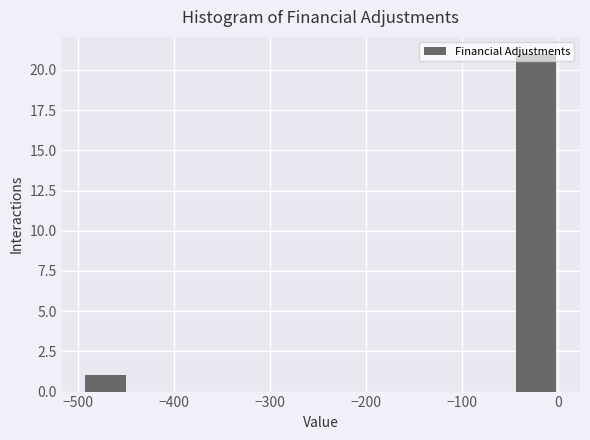

Over which range of the x-axis is the bar tallest?

-50 to 0